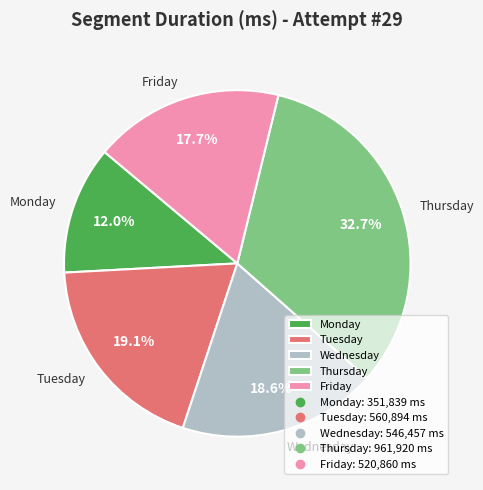

Is there any slice that represents more than half of the pie?

No